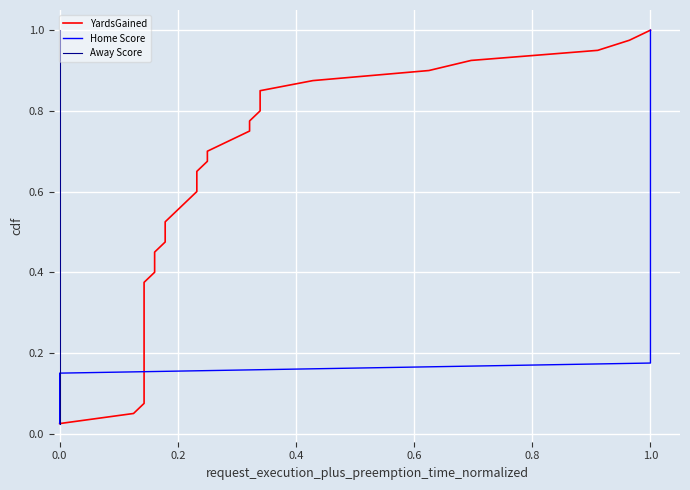

True or false: Home Score has a value of 1.2 at 1.0.

False